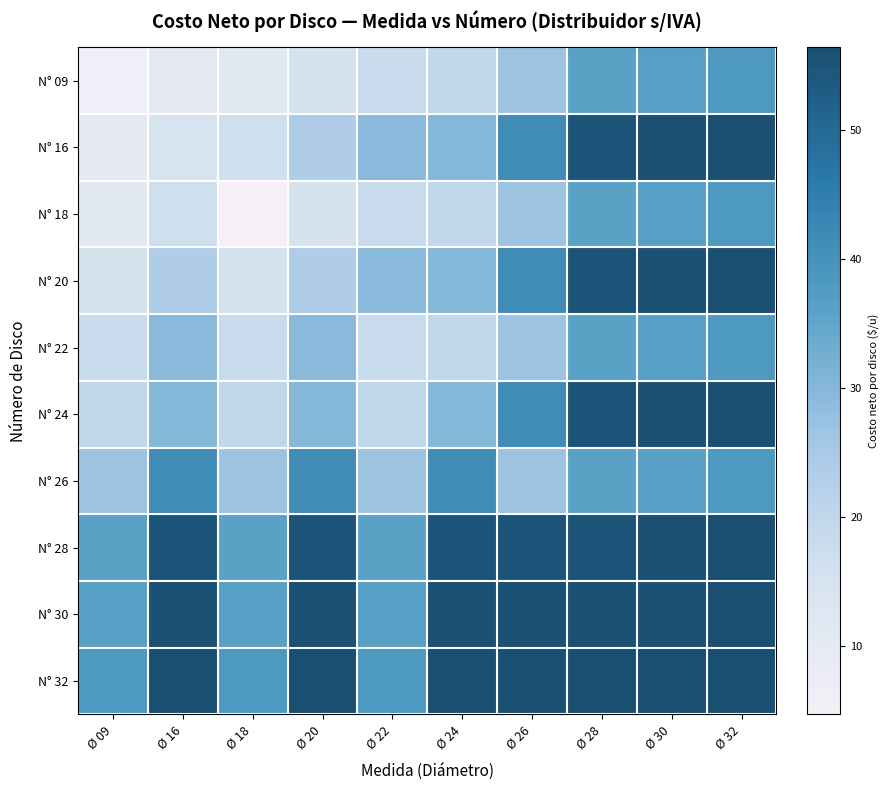

Rank the series at Ø 32 from lowest to highest value.

N° 09, N° 18, N° 22, N° 26, N° 16, N° 20, N° 24, N° 28, N° 30, N° 32